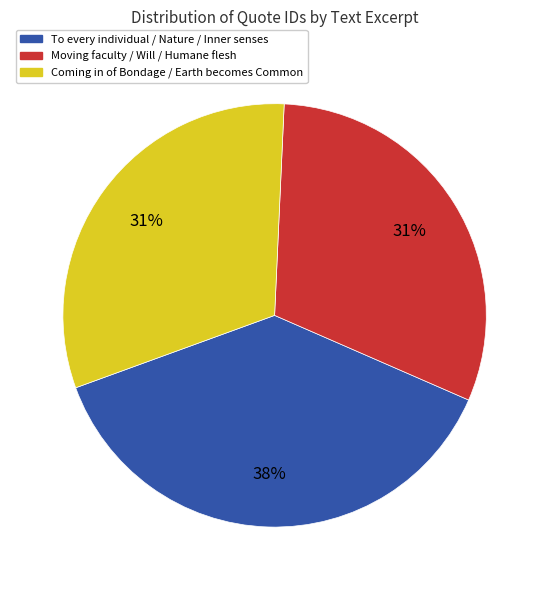

Approximately how many times larger is the value at To every individual / Nature / Inner senses compared to Coming in of Bondage / Earth becomes Common?

1.2